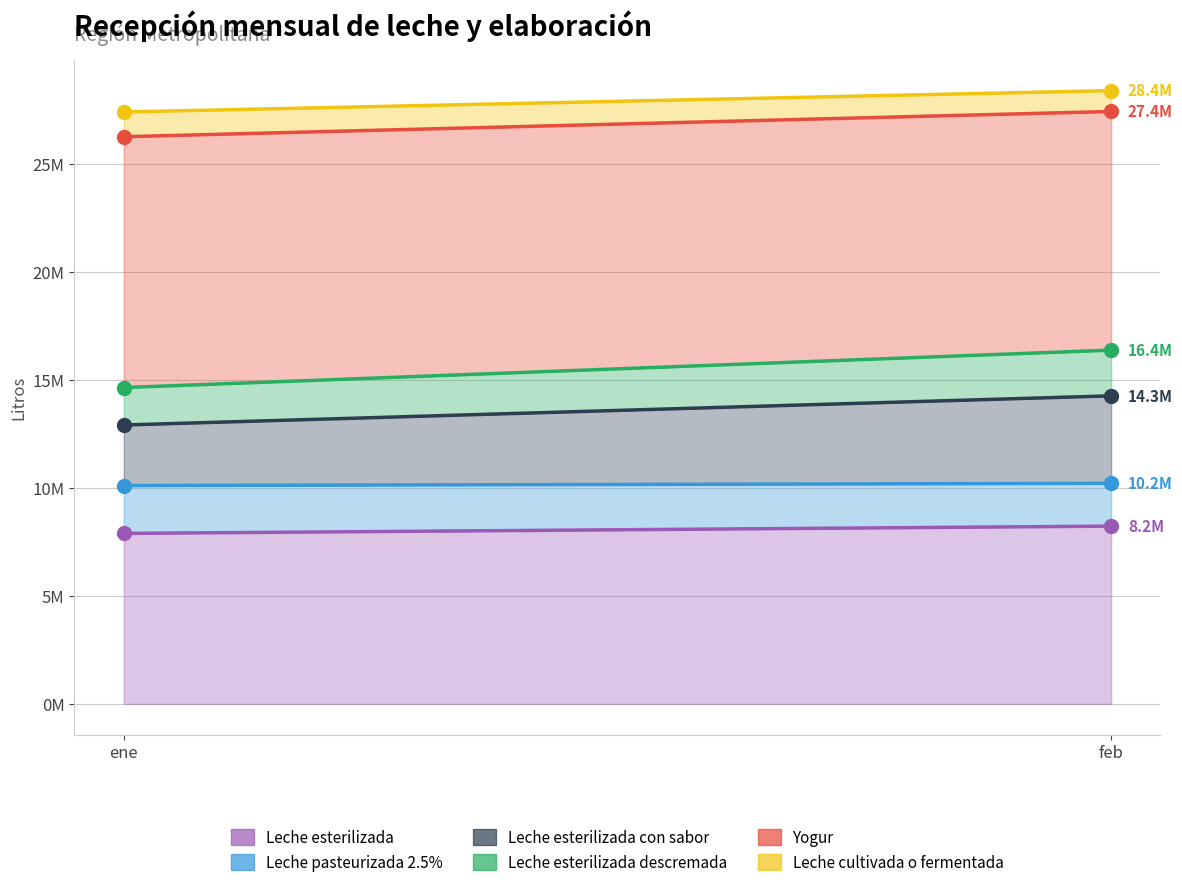

What is the greatest value displayed?

11609607